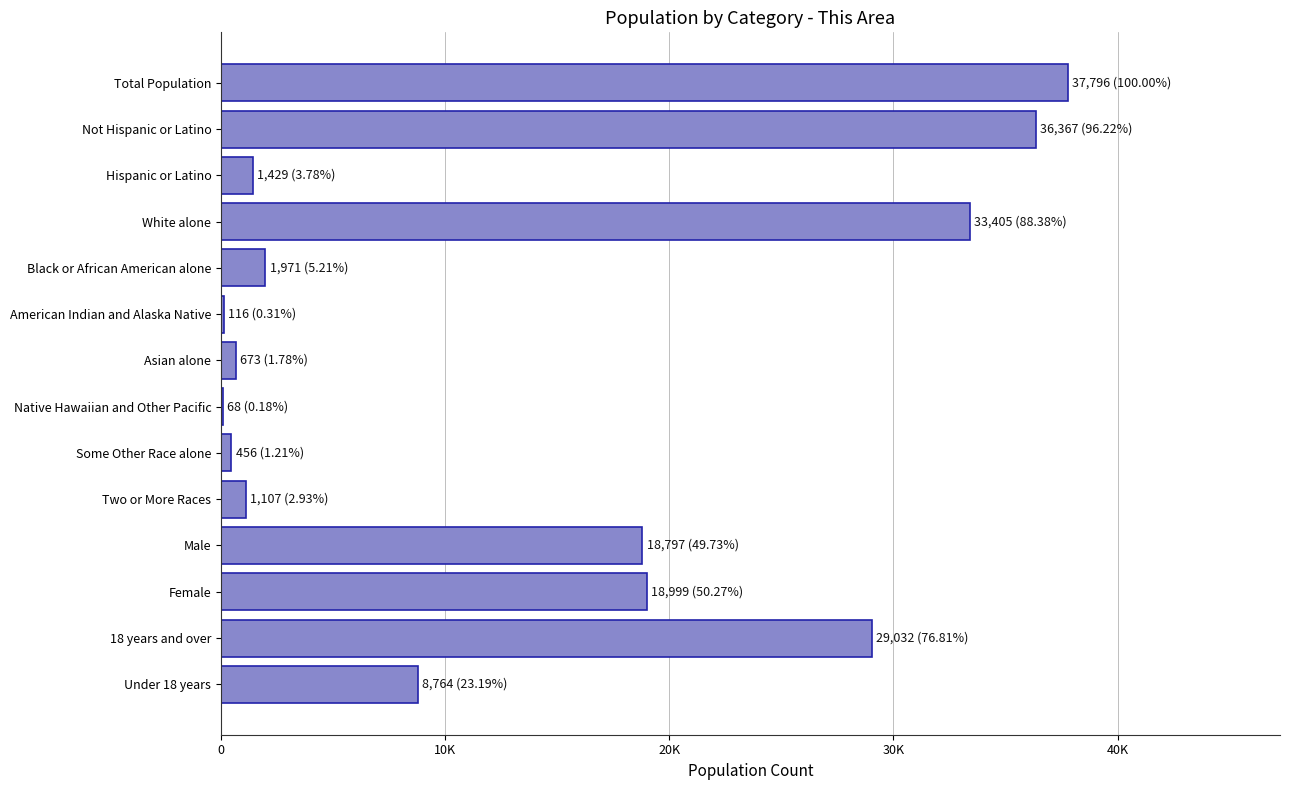

Are the bars horizontal?

Yes